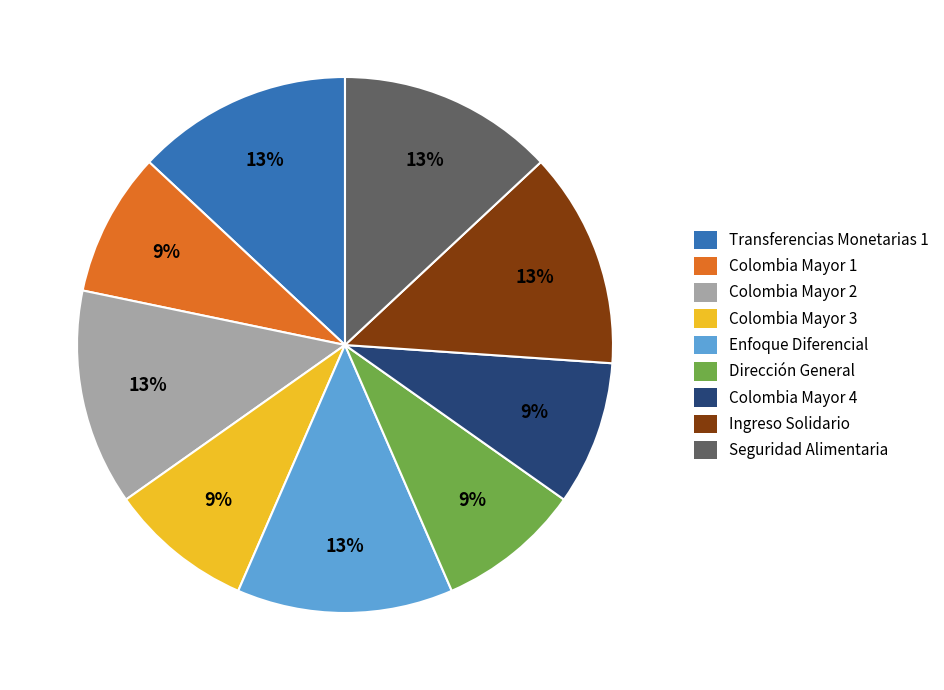

Approximately how many times larger is the value at Colombia Mayor 3 compared to Colombia Mayor 1?

1.0